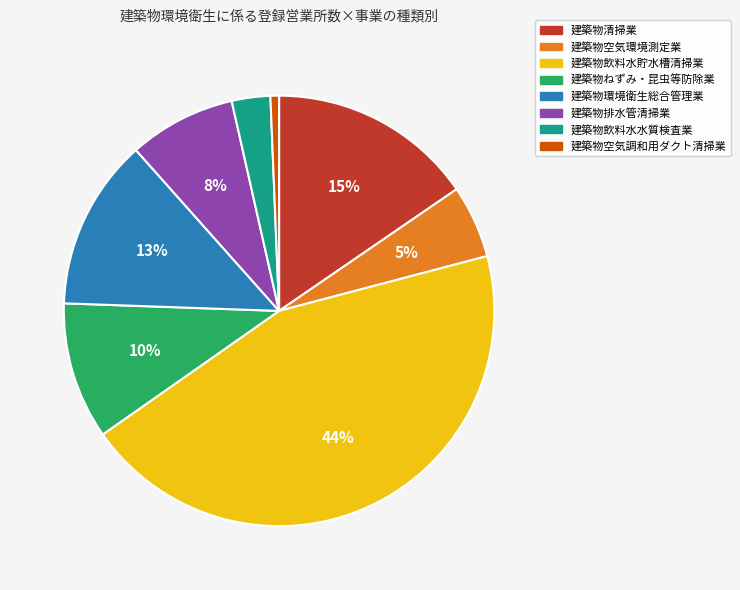

Is there a majority slice in this chart?

No